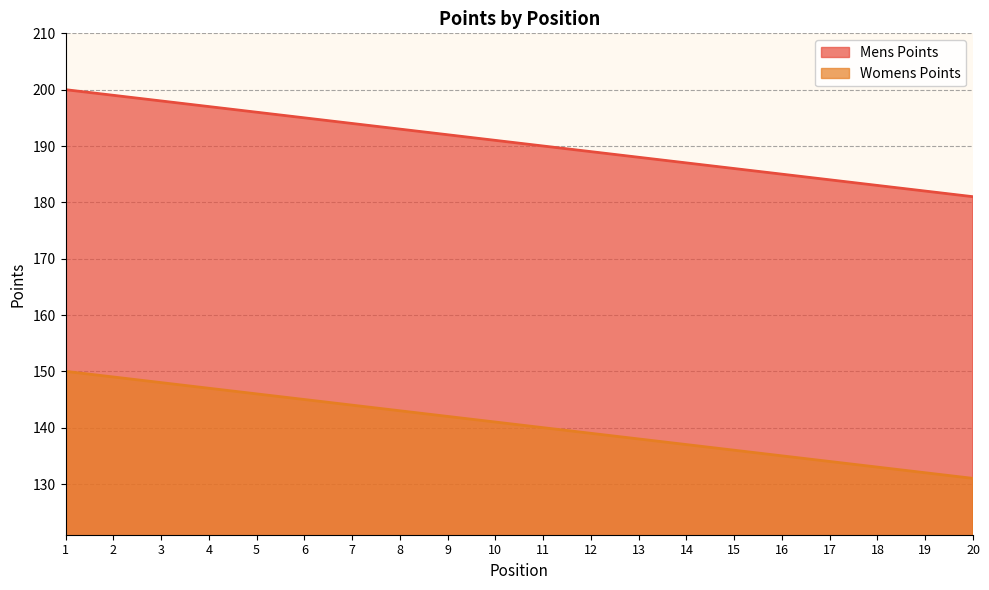

What is the difference between the maximum and minimum values in the Mens Points series?

19